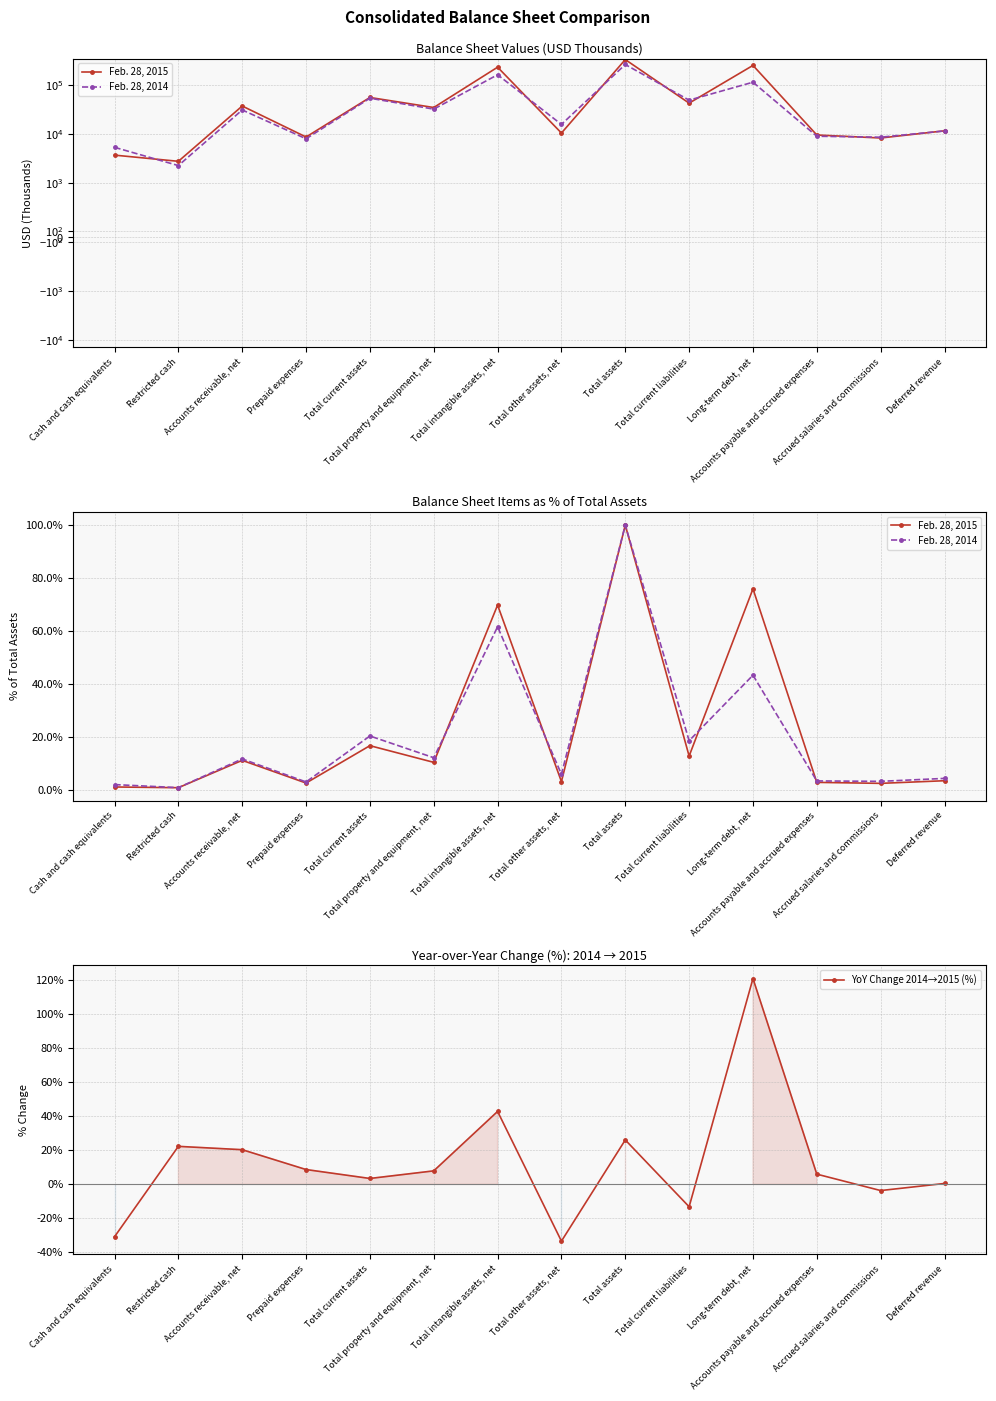

At Long-term debt, net, list the series in order from smallest to largest.

Feb. 28, 2014, Feb. 28, 2015, YoY Change 2014→2015 (%)